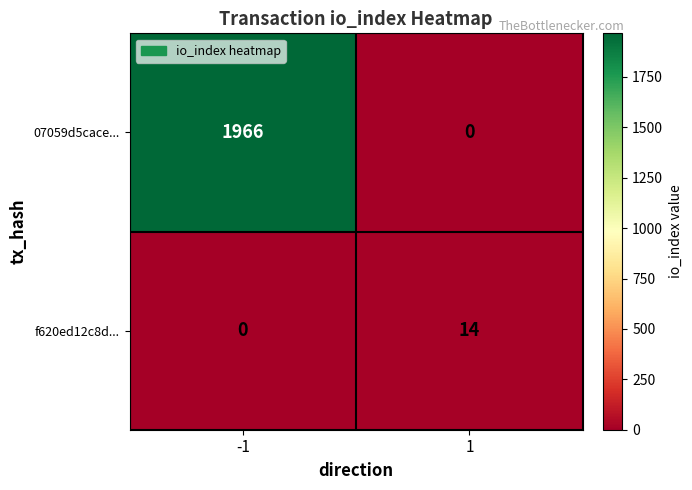

Is it true that 07059d5cace... equals 760 at 1?

False